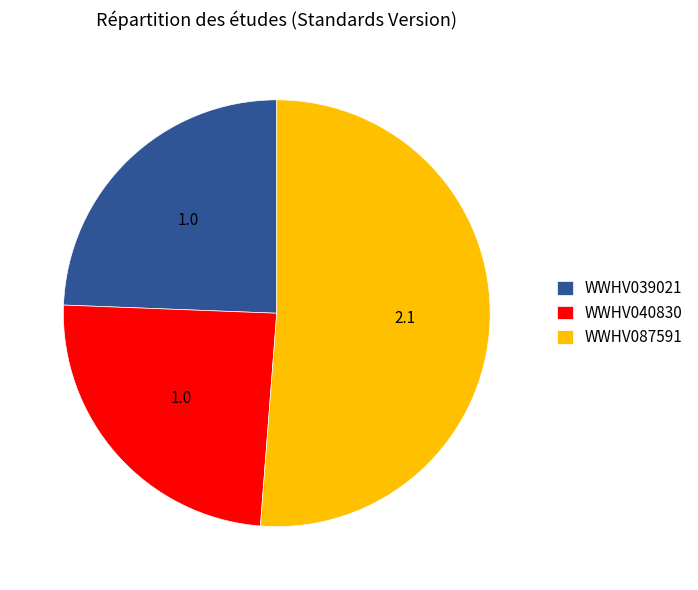

Does any single category account for the majority?

Yes